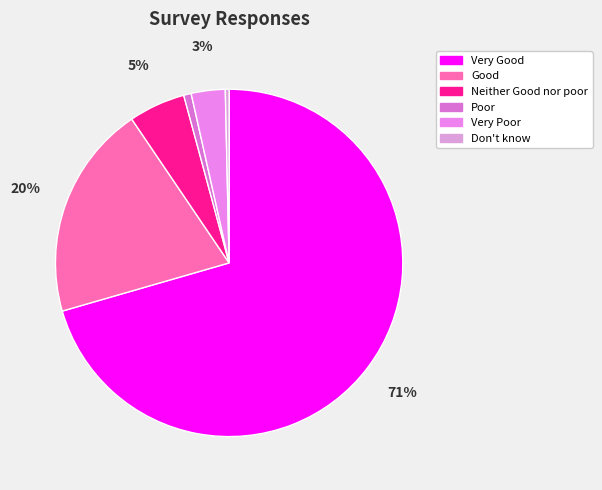

How many slices are in this pie chart?

6